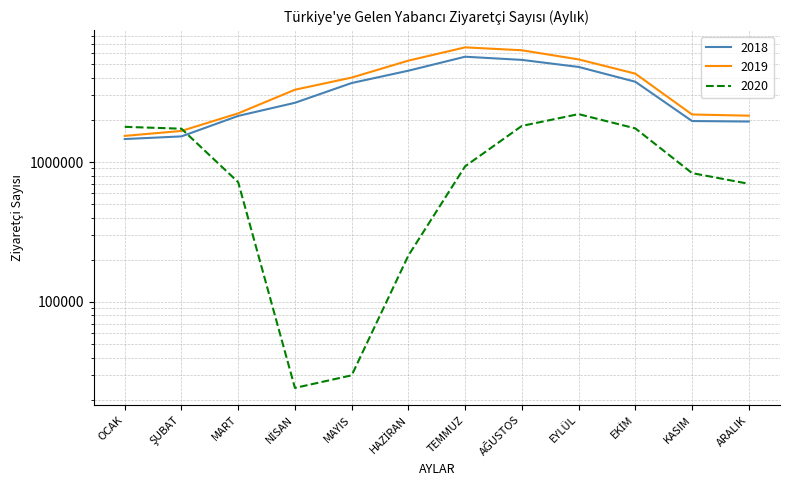

Which category has the lowest value in the 2018 series?

OCAK